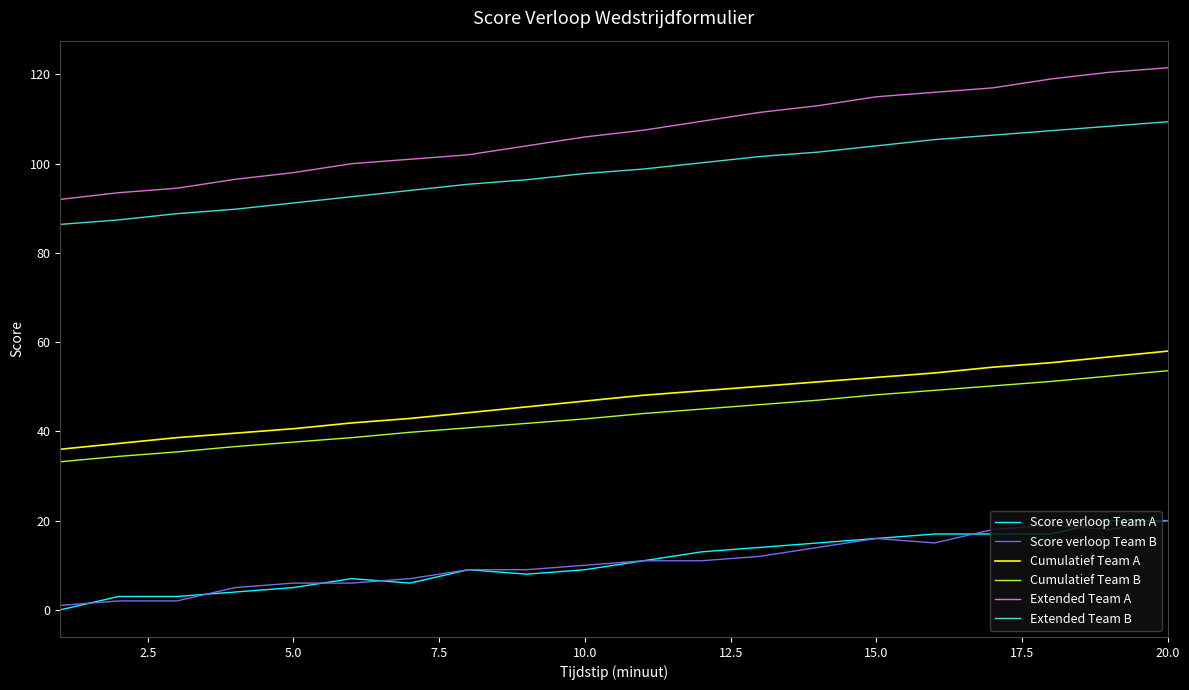

True or false: Extended Team A and Cumulatief Team A cross at least once.

False